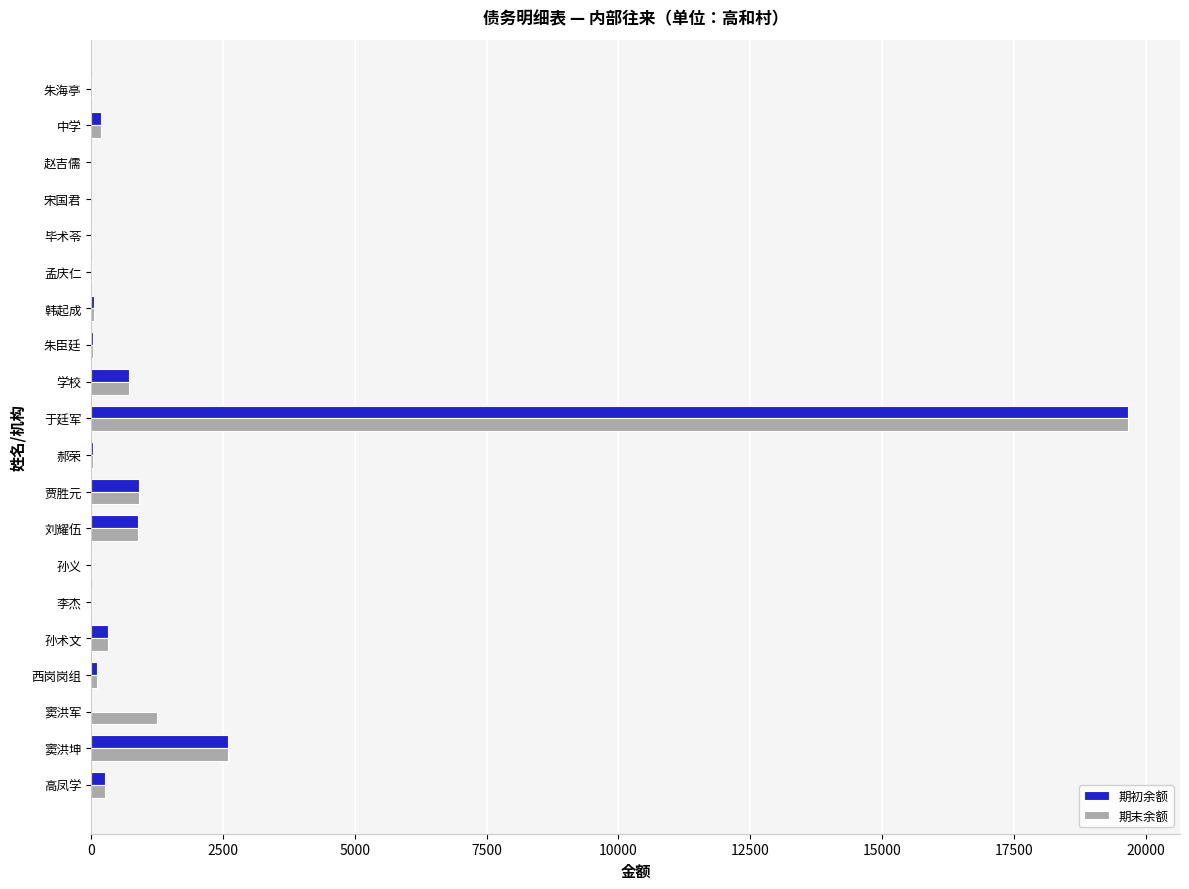

At which label is 期末余额 closest to 9834?

窦洪坤